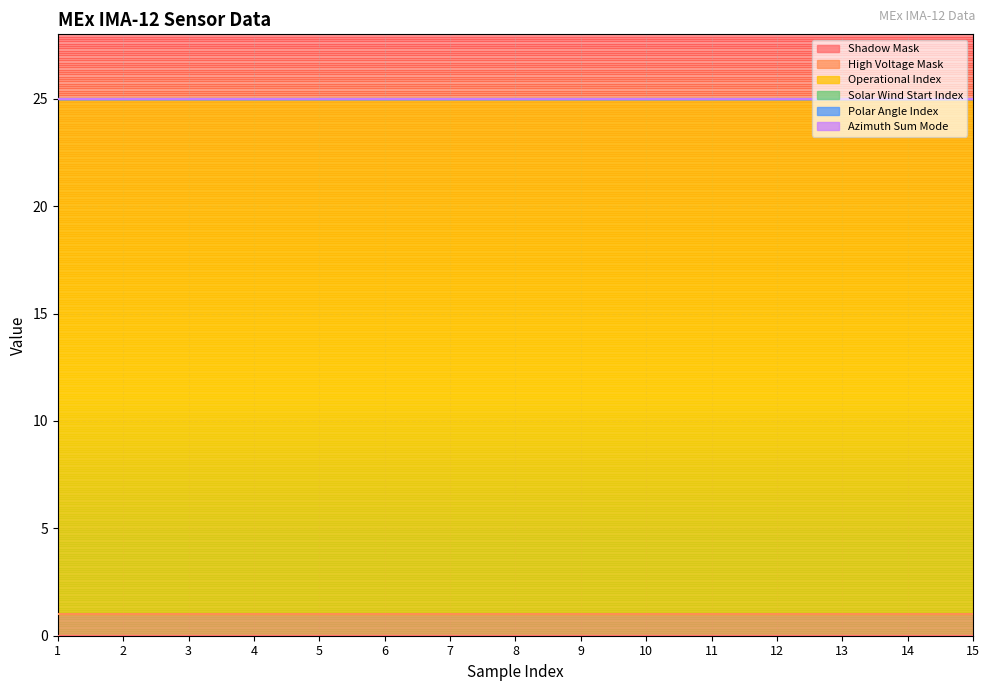

Is it true that Operational Index equals 11 at 13?

False